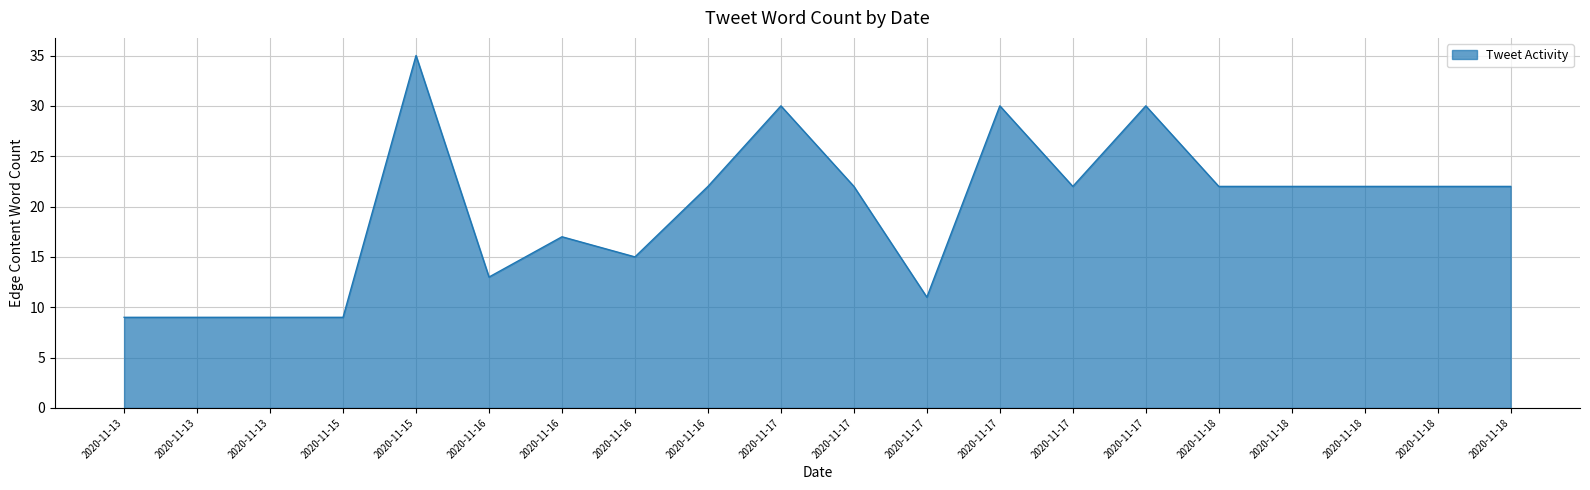

At which label is the value closest to 22?

2020-11-16